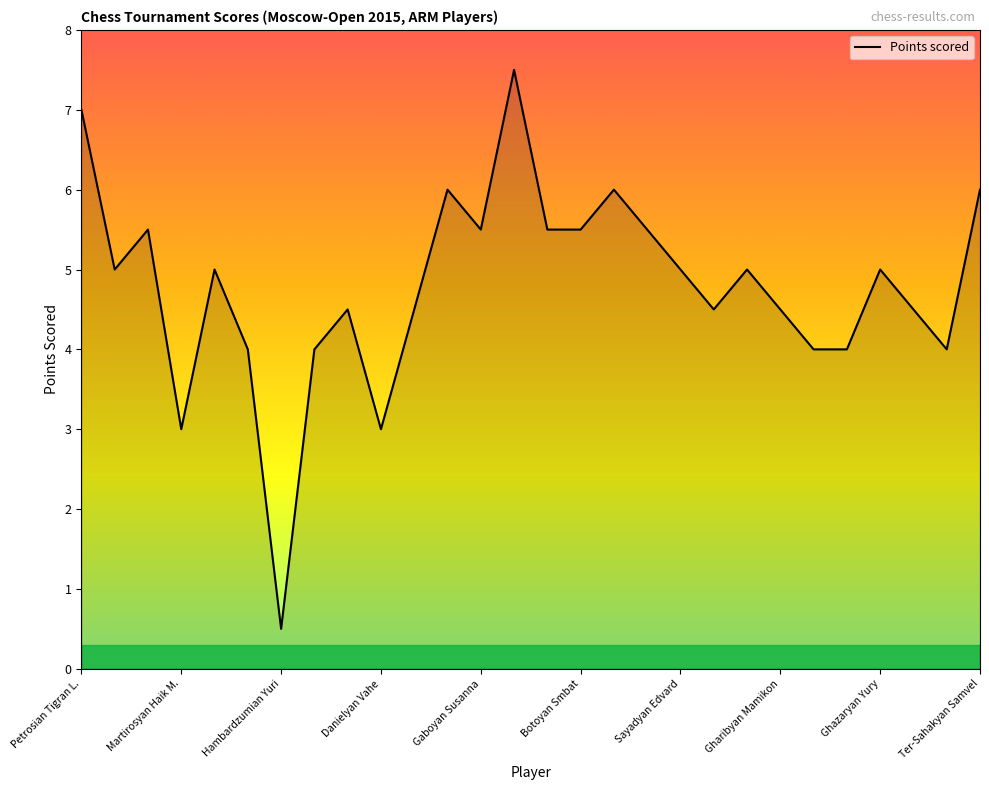

What is the average value?

4.8